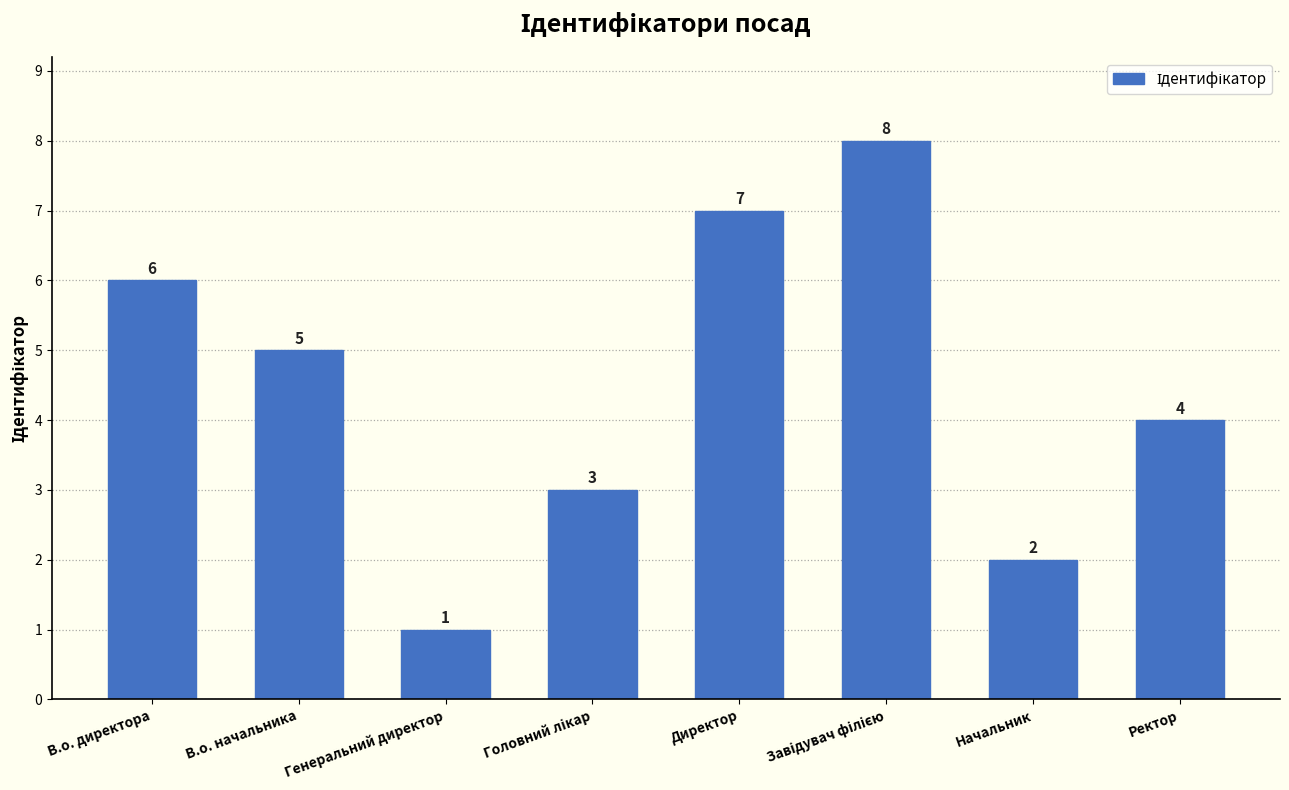

How many series are shown in this chart?

1